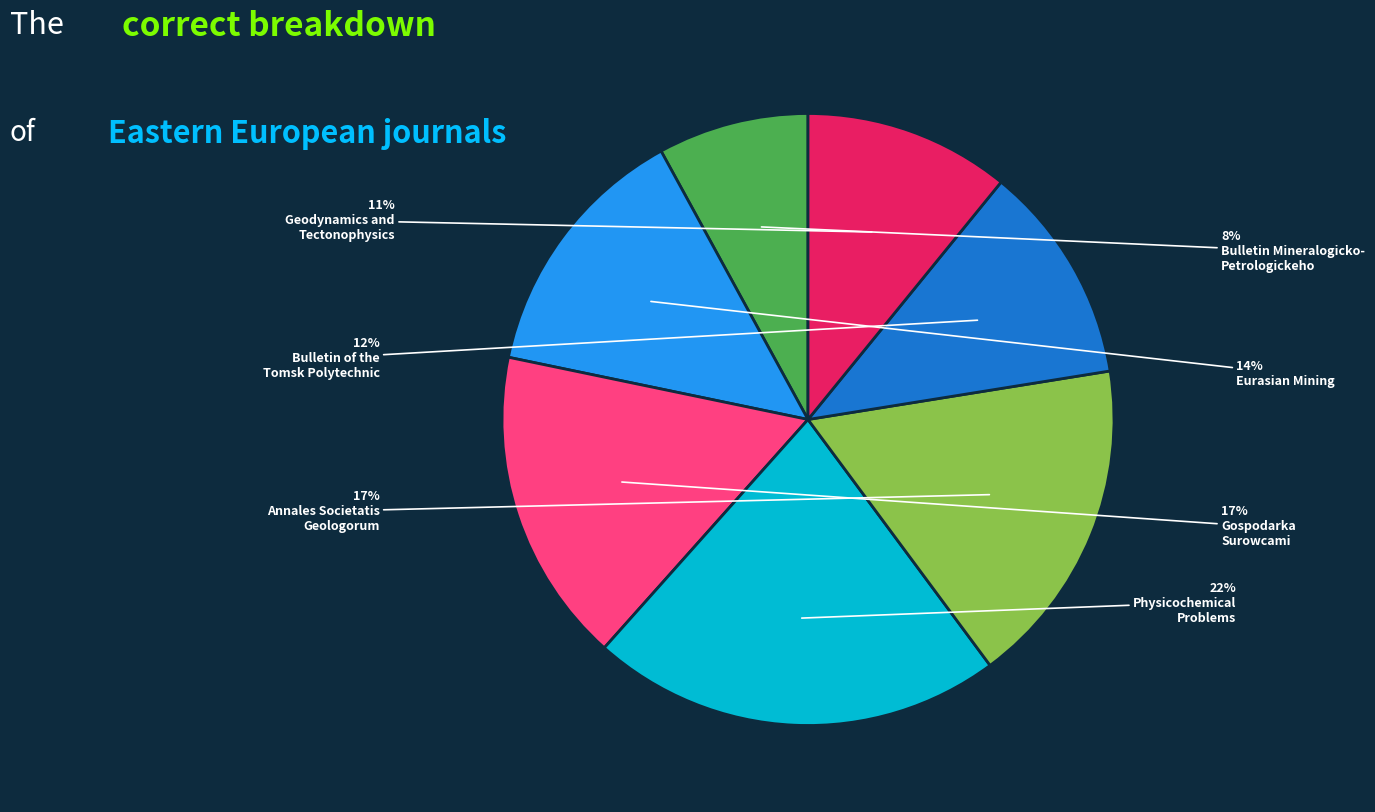

To the nearest percent, what is the average slice percentage?

14%